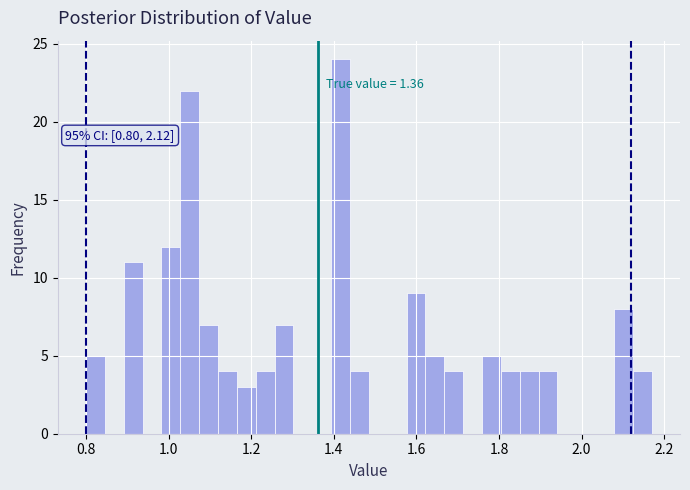

Read against the x-axis, roughly where is the centre of the tallest bar?

1.42